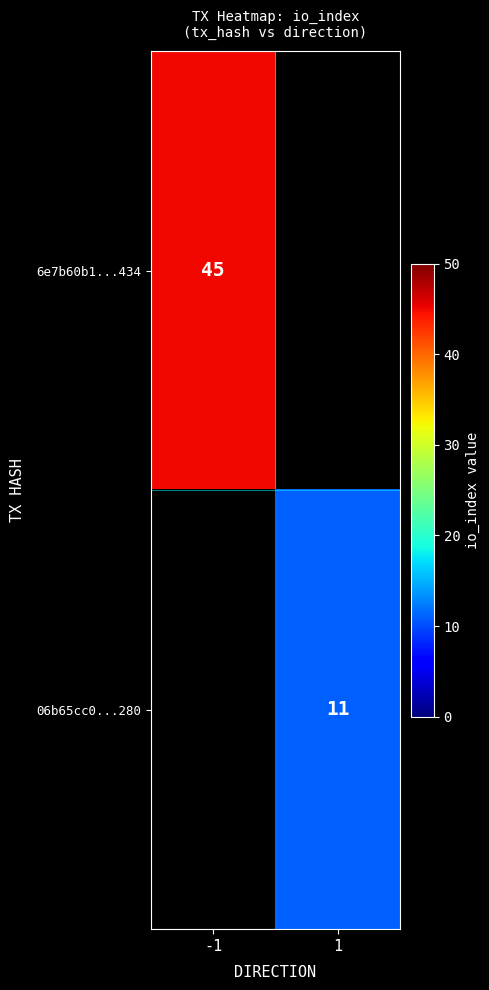

Is it true that 06b65cc0...280 equals 18.2 at 1?

False